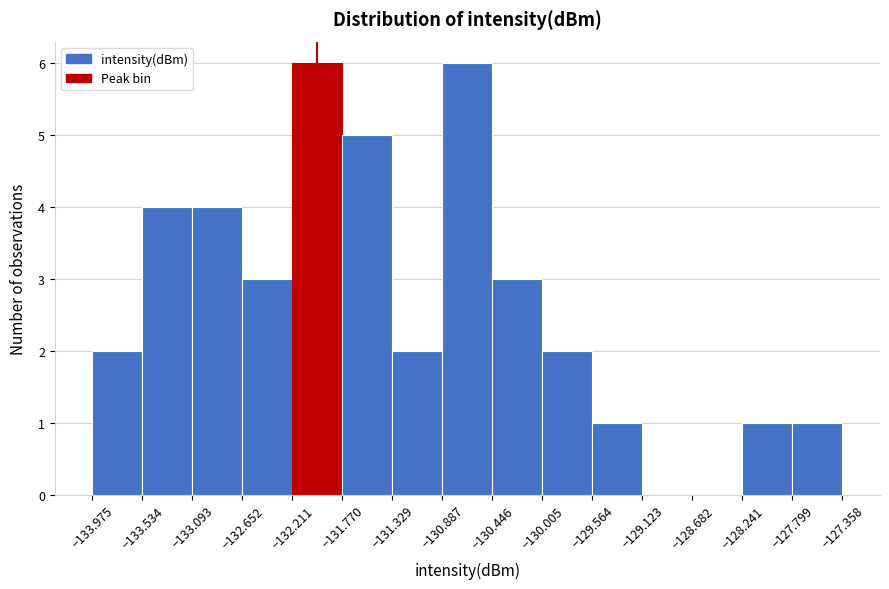

Reading left to right, list every bar in this chart as the range it spans on the x-axis followed by its height. The values are not printed on the chart, so give them approximately, as read against the axis.

-133.975 to -133.534: 2
-133.534 to -133.093: 4
-133.093 to -132.652: 4
-132.652 to -132.211: 3
-132.211 to -131.770: 6
-131.770 to -131.329: 5
-131.329 to -130.887: 2
-130.887 to -130.446: 6
-130.446 to -130.005: 3
-130.005 to -129.564: 2
-129.564 to -129.123: 1
-129.123 to -128.682: 0
-128.682 to -128.241: 0
-128.241 to -127.799: 1
-127.799 to -127.358: 1